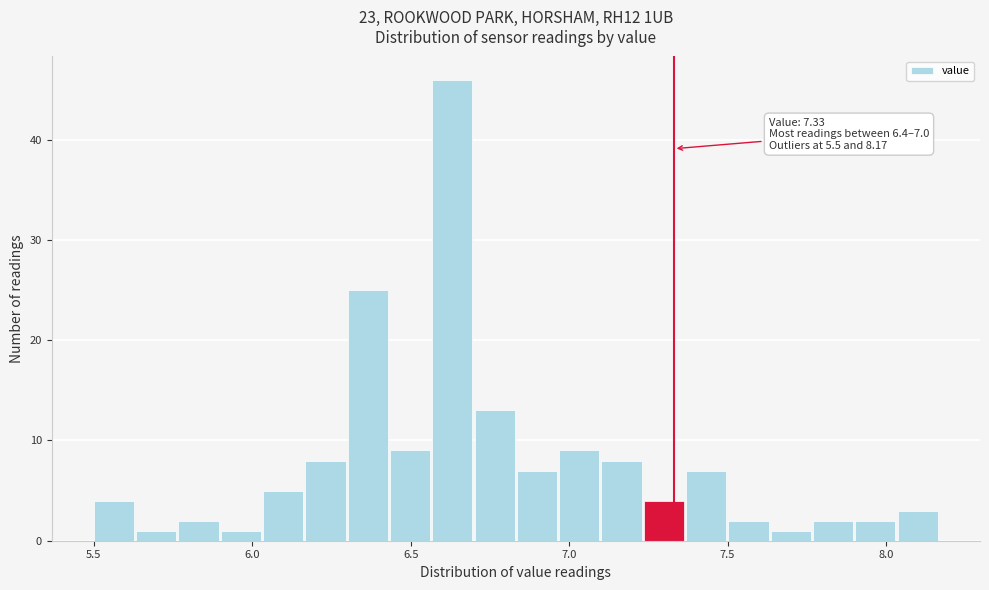

Read against the x-axis, roughly where is the centre of the tallest bar?

6.65